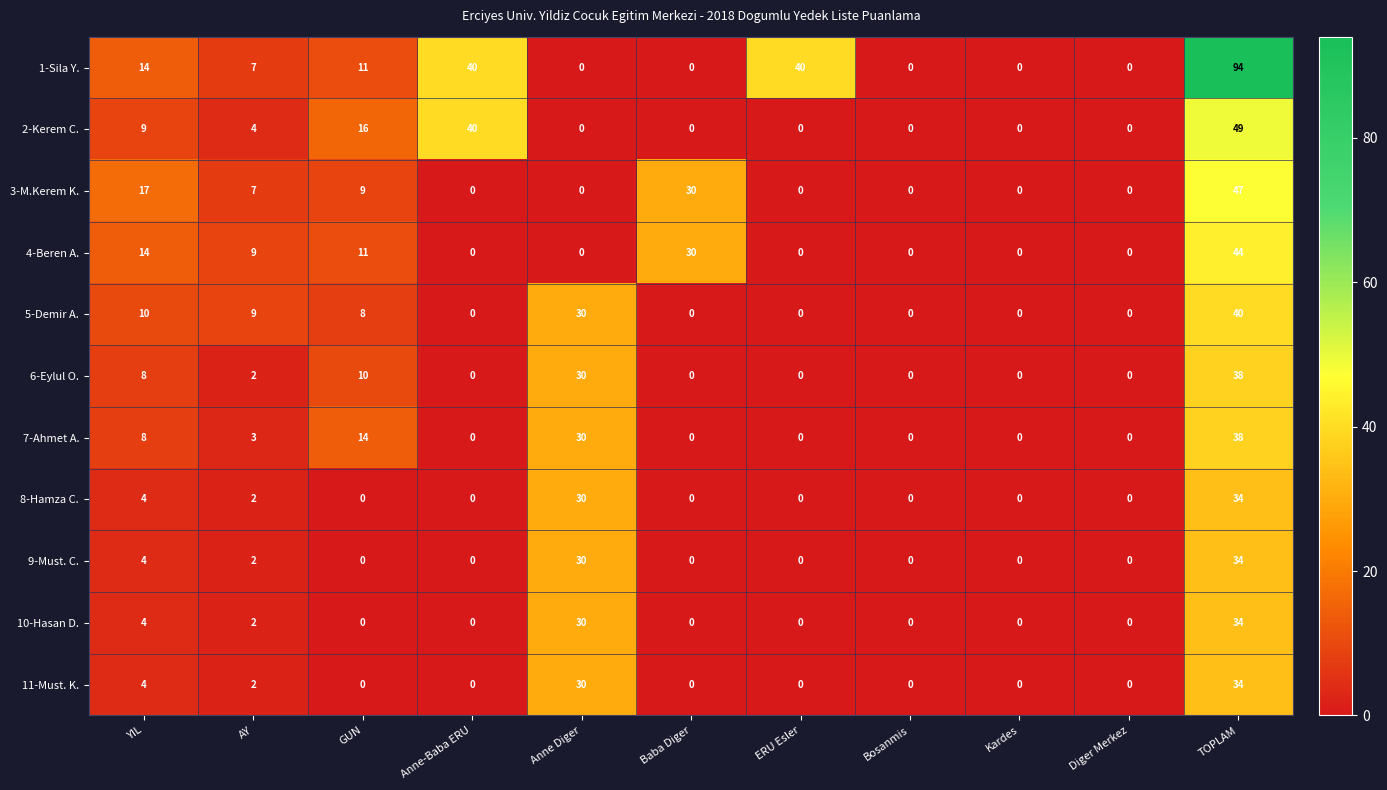

Which series changed the most between Anne-Baba ERU and ERU Esler?

2-Kerem C.